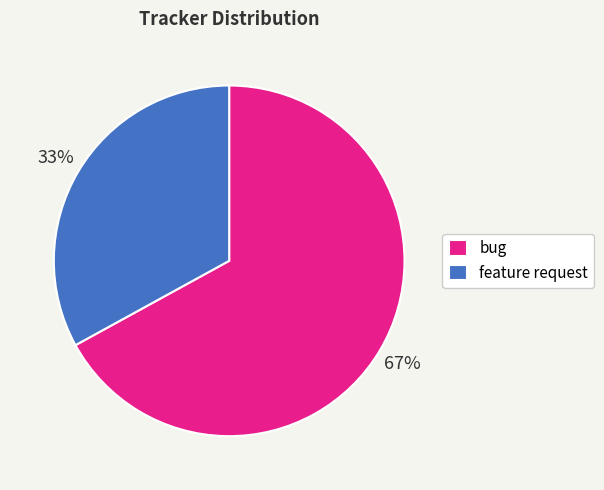

What is the largest slice in the pie chart?

bug